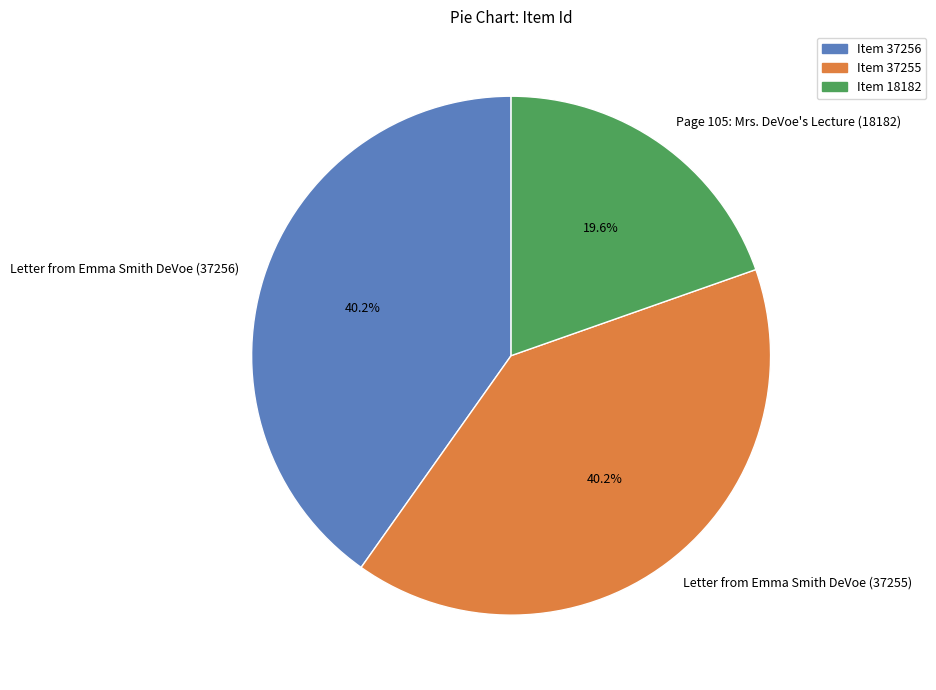

Is it true that Letter from Emma Smith DeVoe (37255) is 40% of the pie?

True